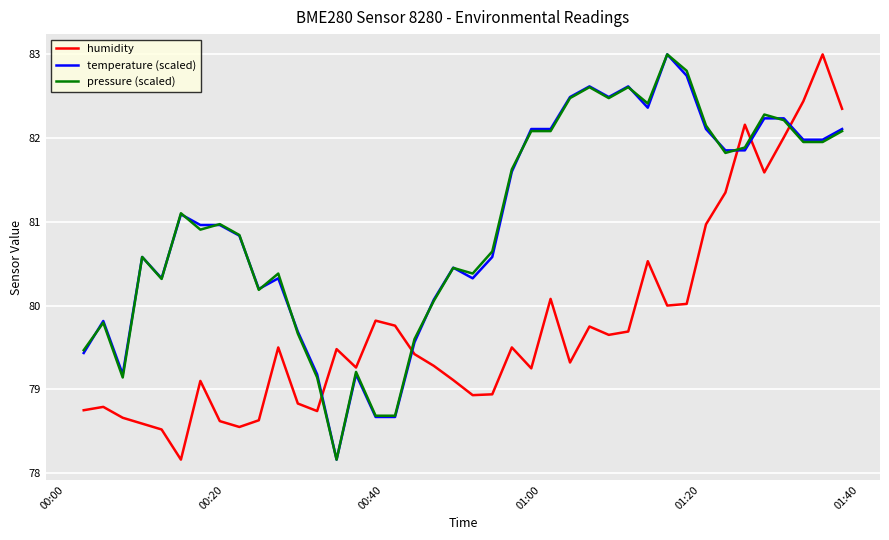

What is the greatest value displayed?

83.0